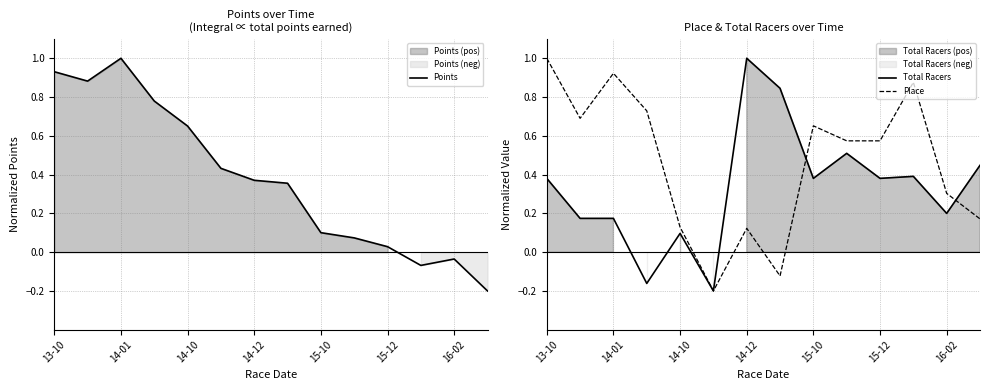

How many values in Total Racers are above zero?

12